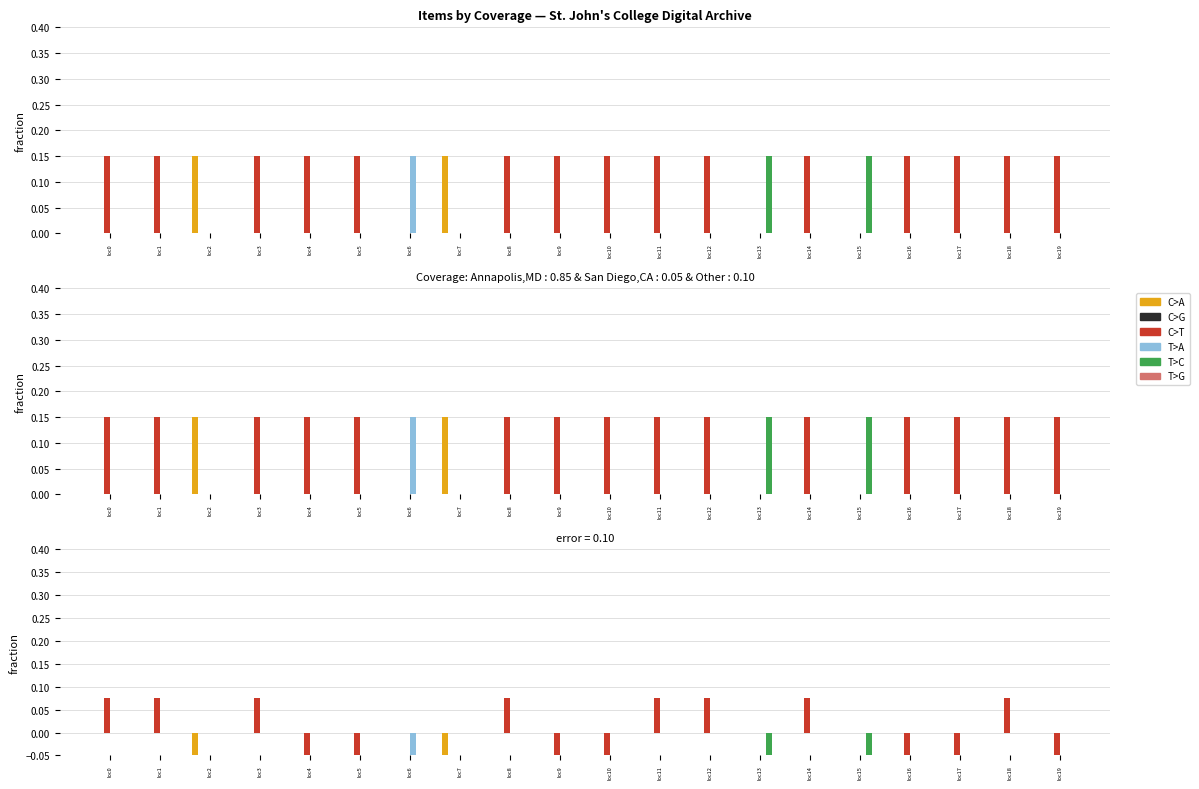

Which has a higher value, loc5 or loc13?

loc5